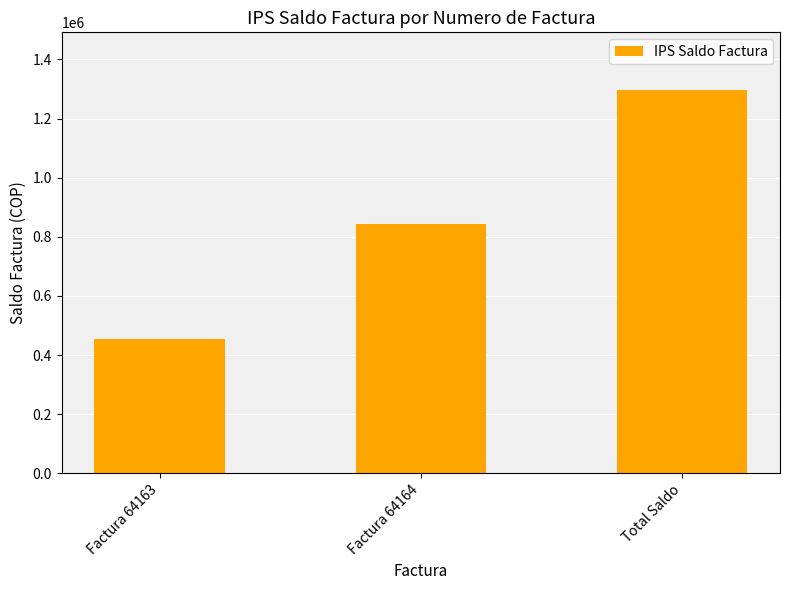

How many data points are less than 842472?

1